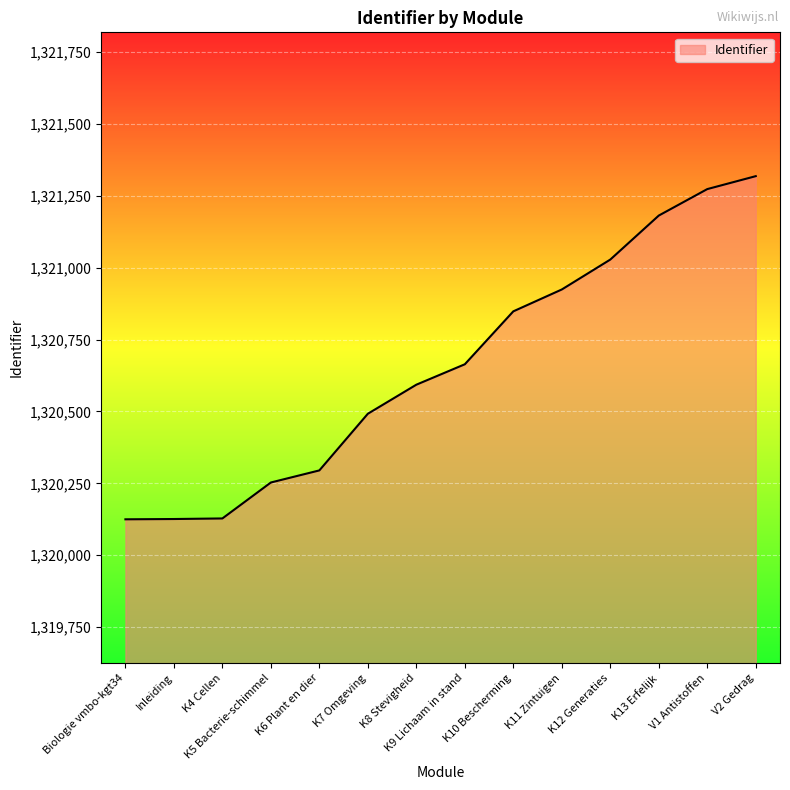

How many values are below 1320664?

7